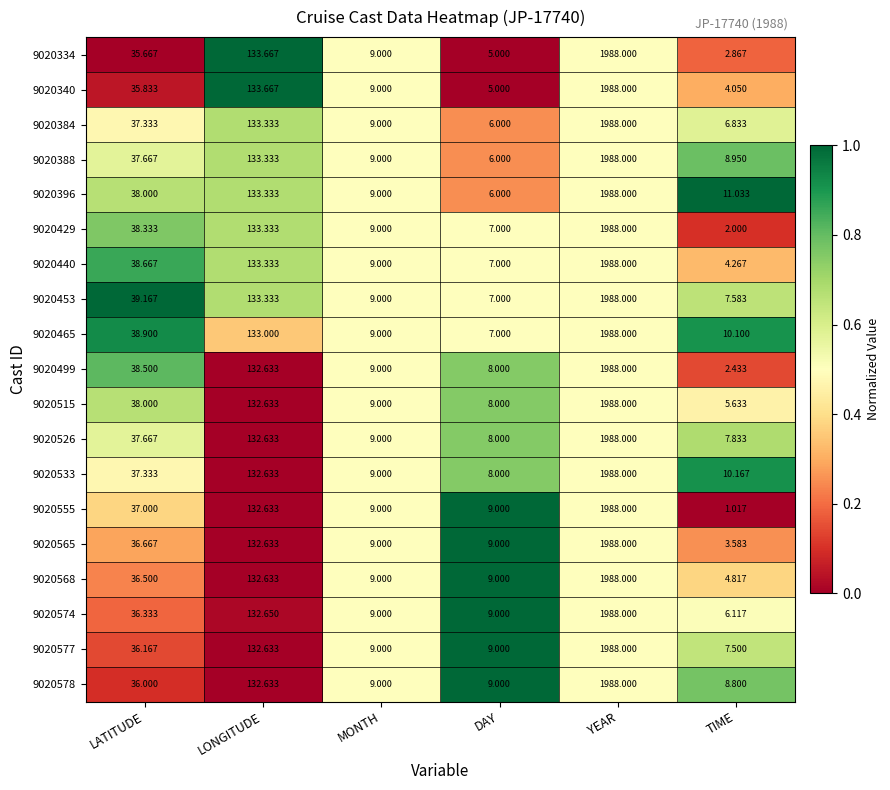

Where is 9020396 nearest to the value 997?

LONGITUDE